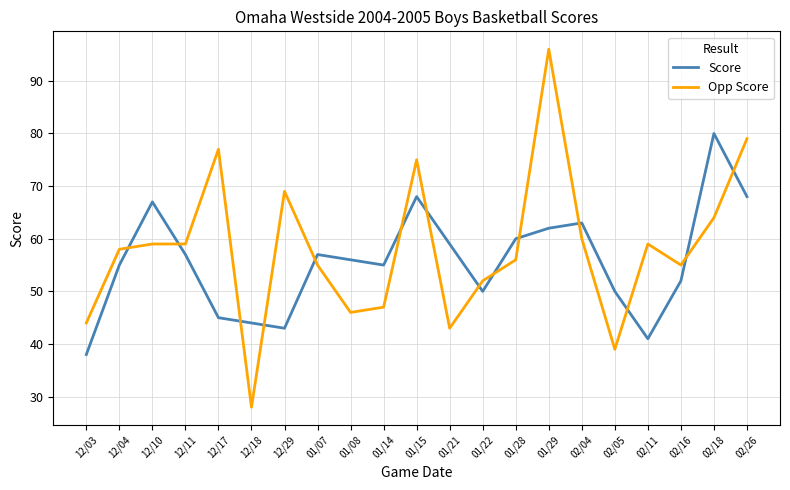

Reading left to right, extract all data points from this chart.

Score: 12/03=38	12/04=55	12/10=67	12/11=57	12/17=45	12/18=44	12/29=43	01/07=57	01/08=56	01/14=55	01/15=68	01/21=59	01/22=50	01/28=60	01/29=62	02/04=63	02/05=50	02/11=41	02/16=52	02/18=80	02/26=68
Opp Score: 12/03=44	12/04=58	12/10=59	12/11=59	12/17=77	12/18=28	12/29=69	01/07=55	01/08=46	01/14=47	01/15=75	01/21=43	01/22=52	01/28=56	01/29=96	02/04=60	02/05=39	02/11=59	02/16=55	02/18=64	02/26=79